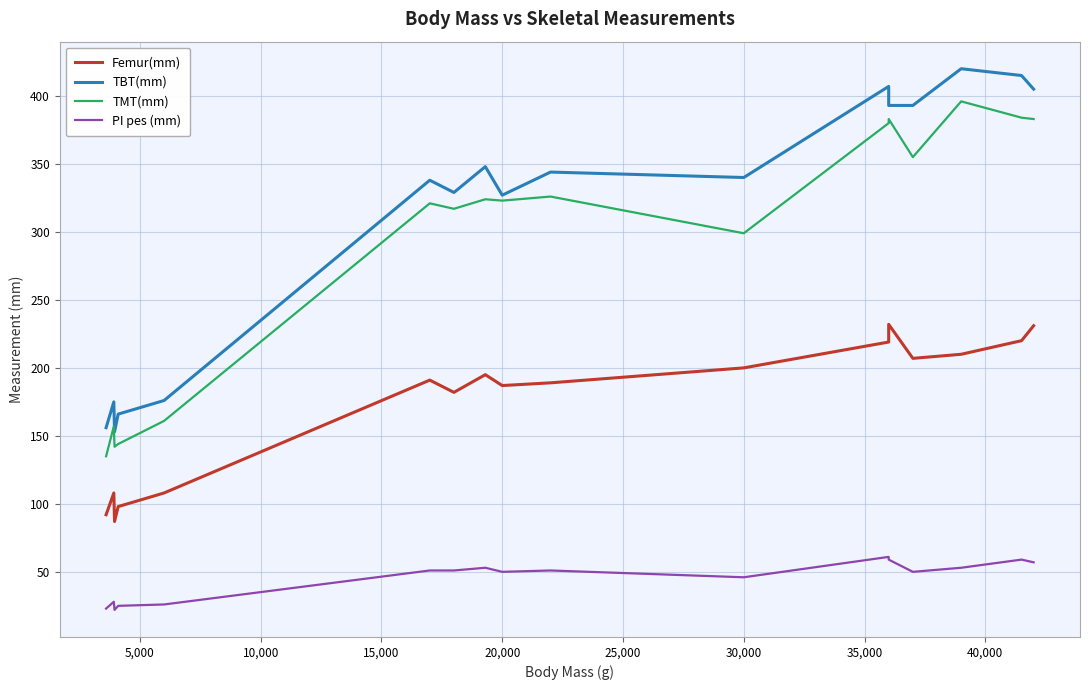

True or false: PI pes (mm) and TMT(mm) cross at least once.

False